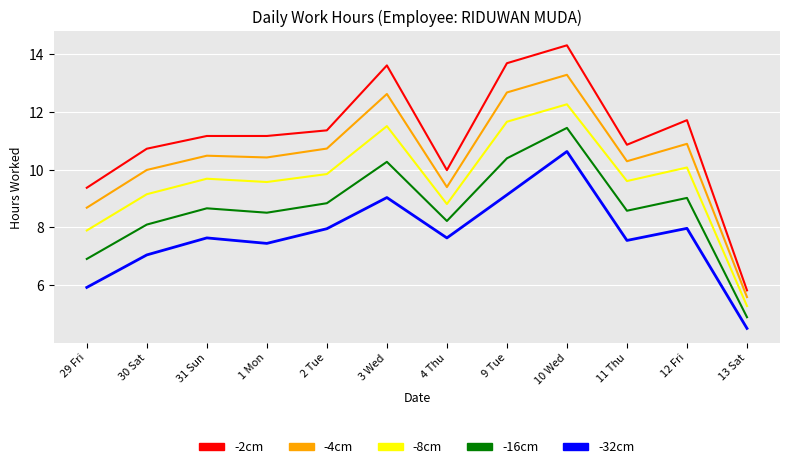

Does the chart display data point markers on the line(s)?

No